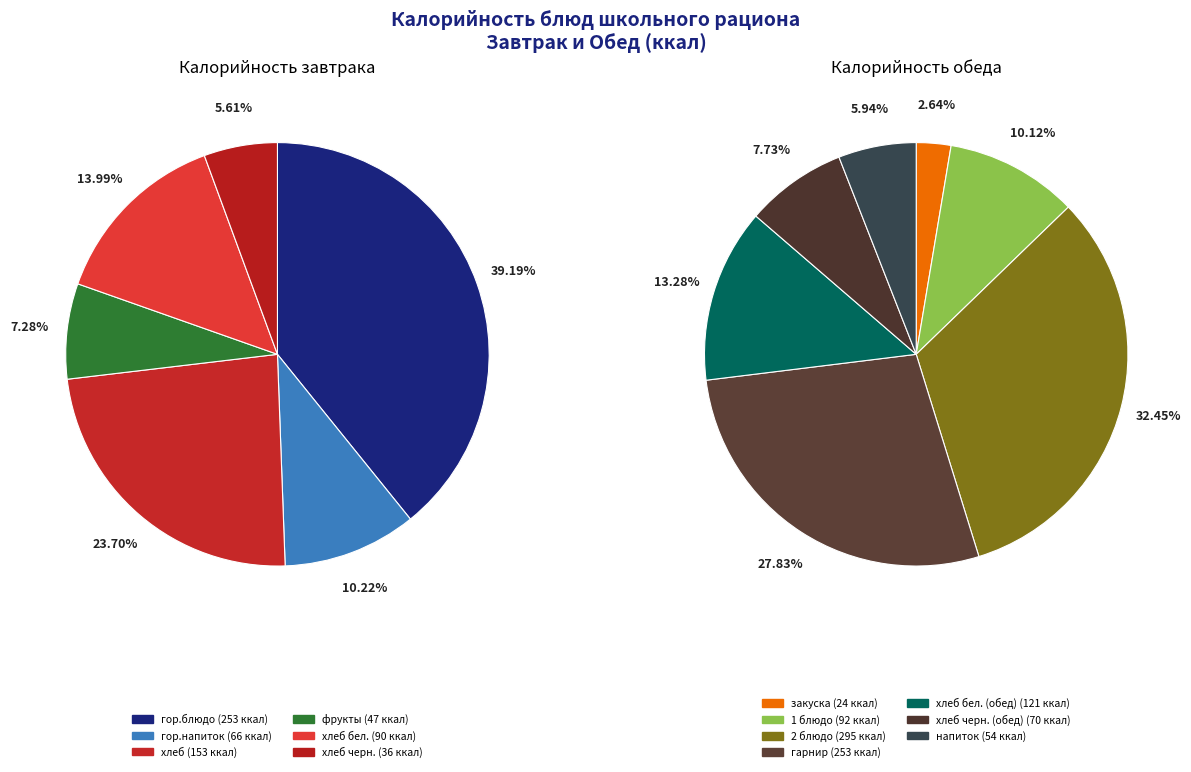

Which has a higher value, закуска or фрукты?

фрукты